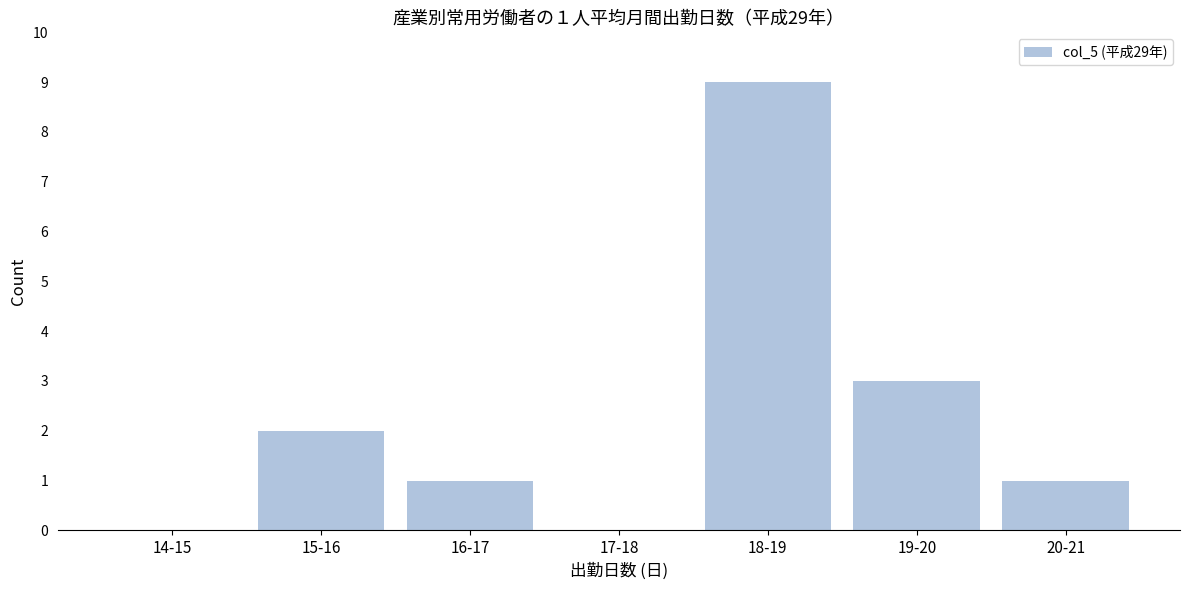

Reading left to right, transcribe all the data shown in this chart.

14-15=0	15-16=2	16-17=1	17-18=0	18-19=9	19-20=3	20-21=1